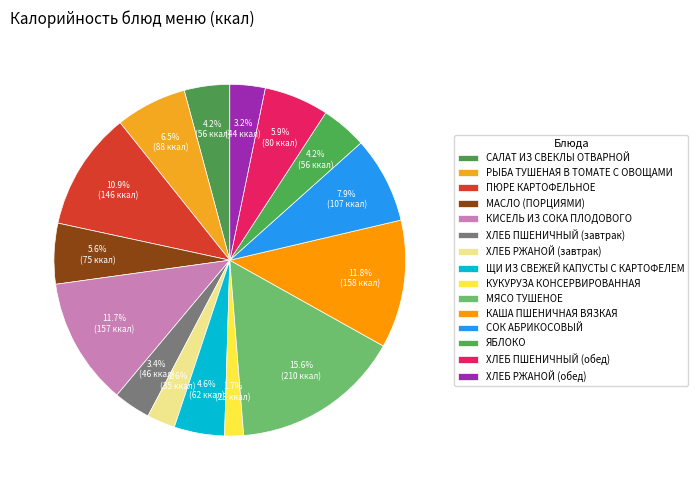

What is the smallest slice in the pie chart?

КУКУРУЗА КОНСЕРВИРОВАННАЯ